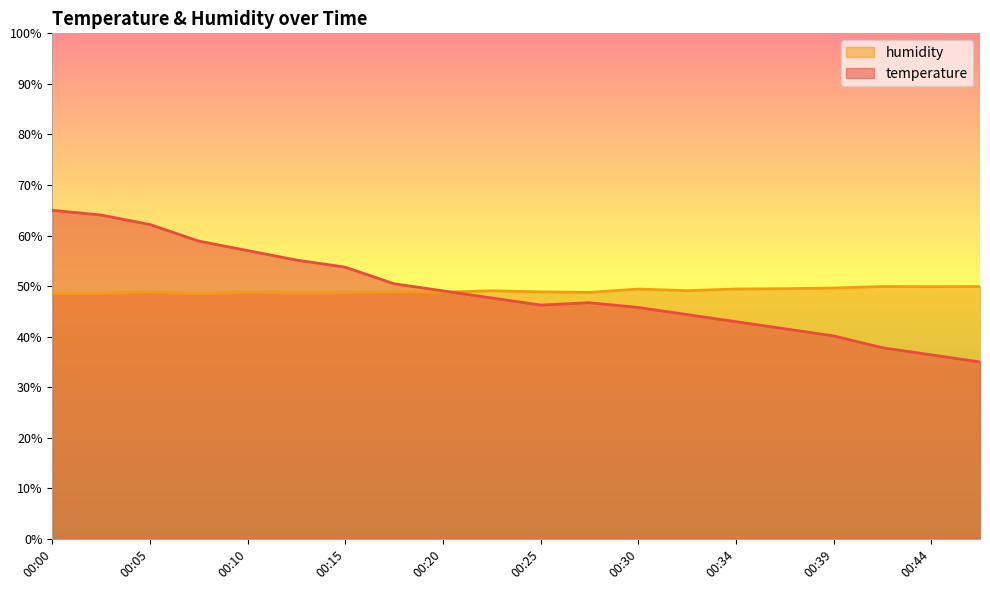

Reading left to right, list all the values displayed in this chart.

temperature: 00:00=65.0	00:02=64.1	00:05=62.2	00:07=58.9	00:10=57.0	00:12=55.2	00:15=53.8	00:17=50.5	00:20=49.1	00:22=47.7	00:25=46.2	00:27=46.7	00:30=45.8	00:32=44.4	00:34=43.0	00:37=41.6	00:39=40.2	00:42=37.8	00:44=36.4	00:47=35.0
humidity: 00:00=48.5	00:02=48.6	00:05=48.9	00:07=48.5	00:10=48.8	00:12=48.7	00:15=48.7	00:17=48.9	00:20=48.8	00:22=49.1	00:25=48.9	00:27=48.8	00:30=49.4	00:32=49.1	00:34=49.4	00:37=49.5	00:39=49.6	00:42=49.9	00:44=49.9	00:47=49.9